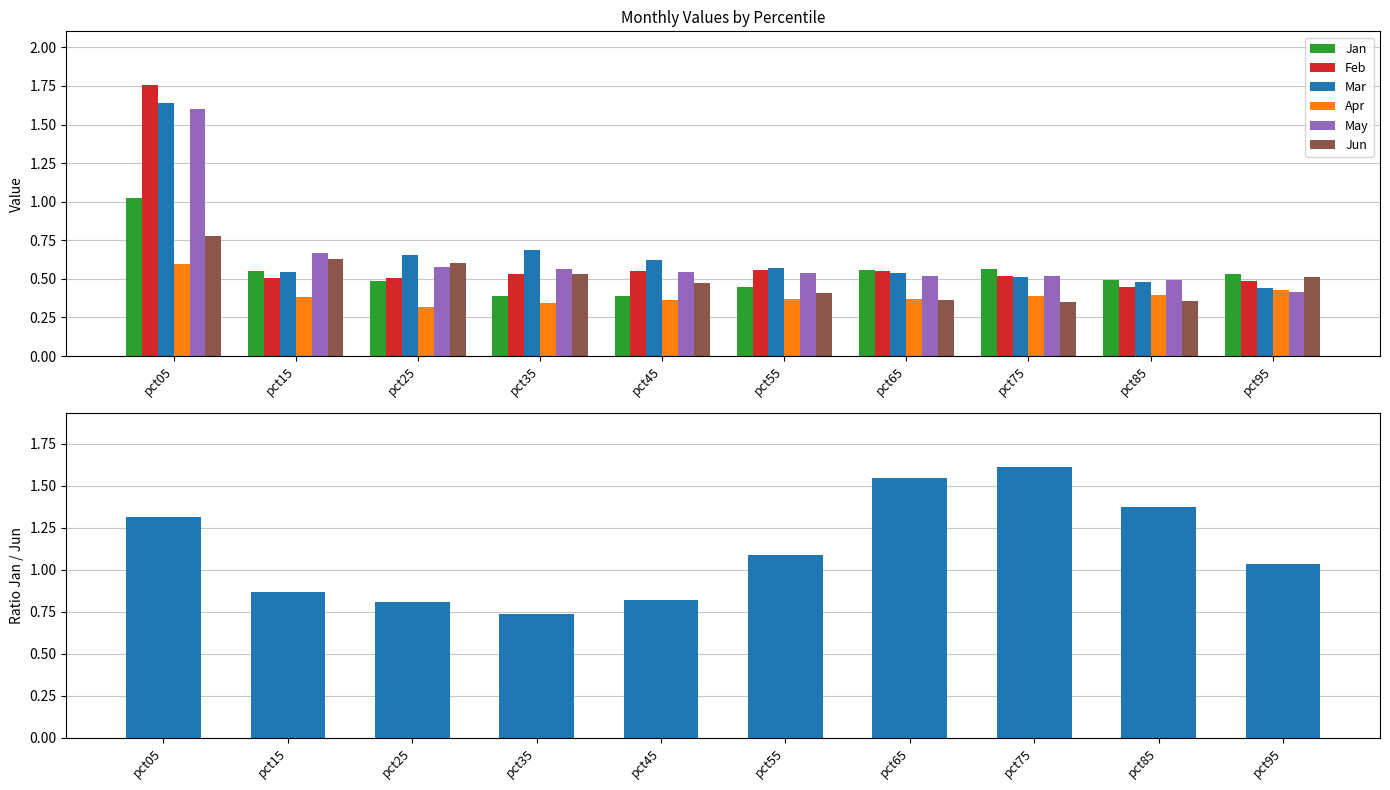

Which label corresponds to the largest value in the chart?

pct05